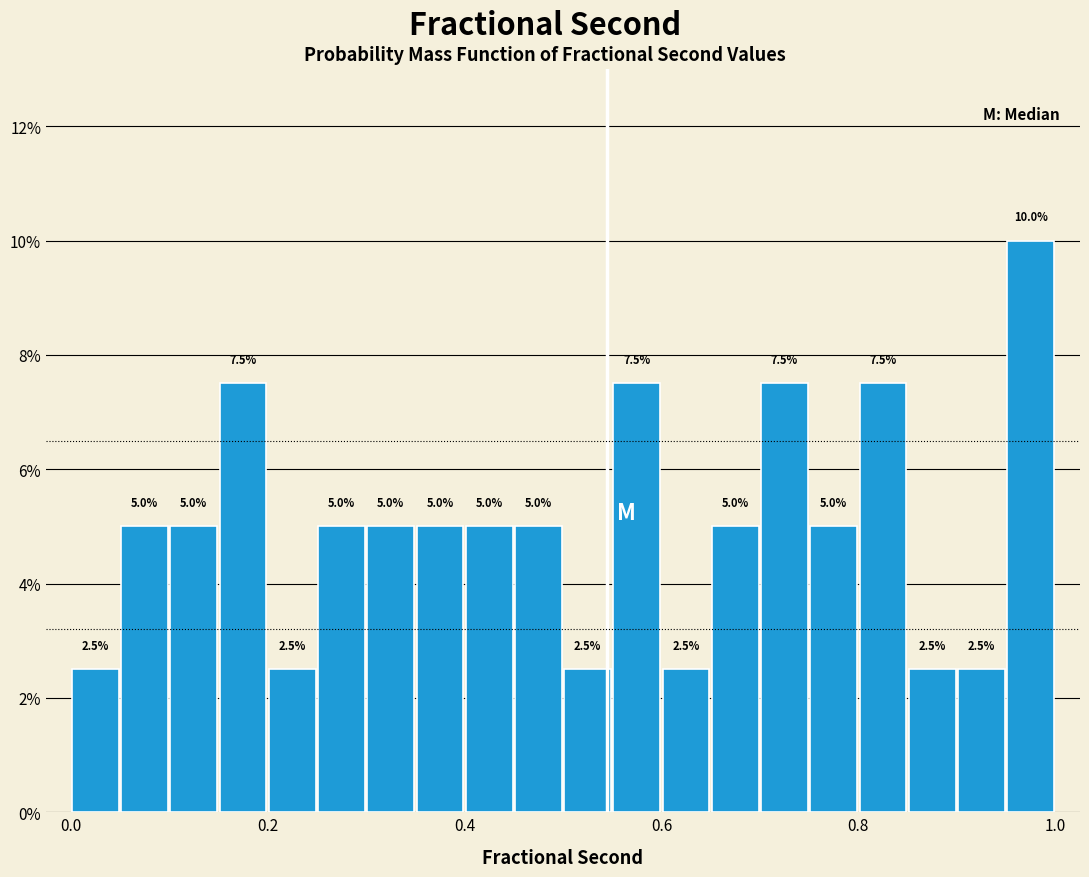

Read against the x-axis, roughly where is the centre of the tallest bar?

0.98